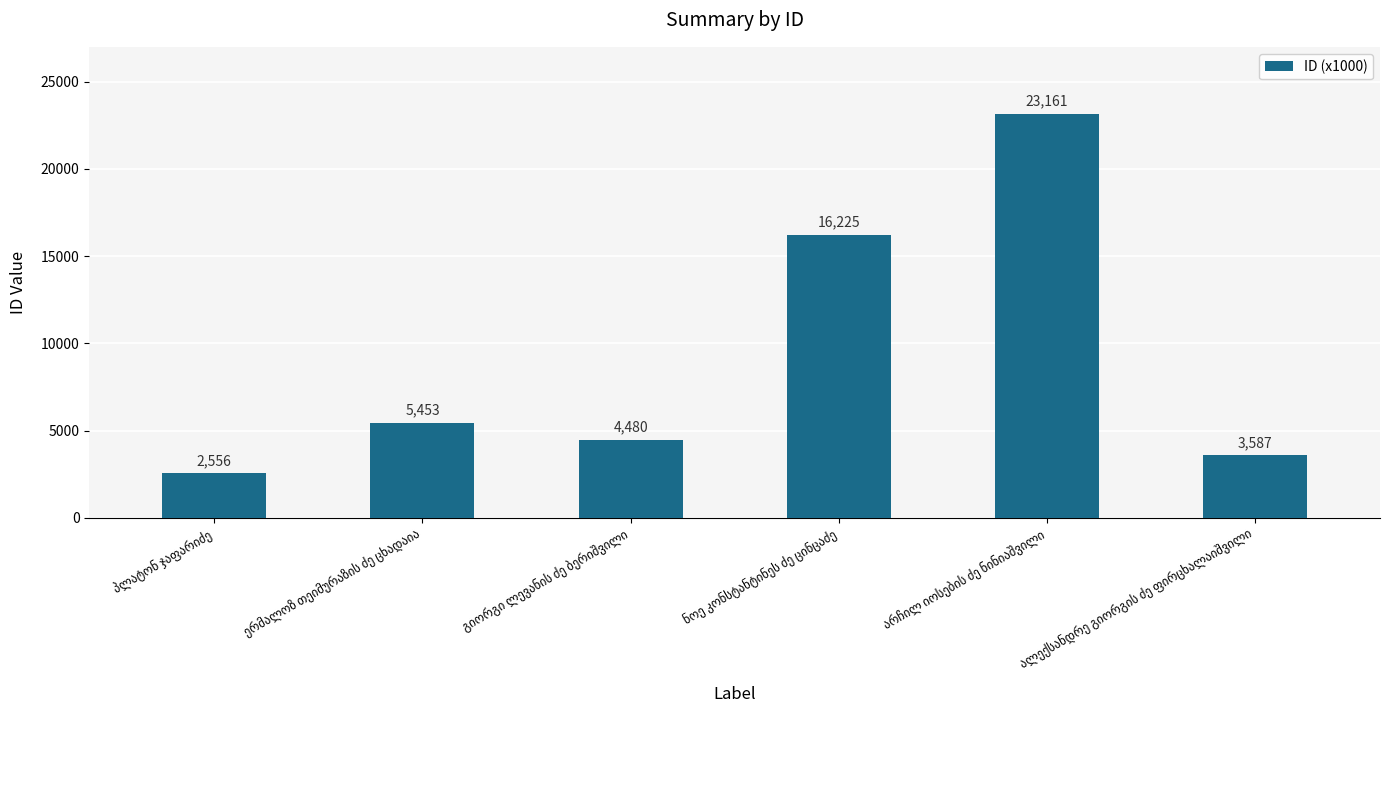

What is the maximum value shown in the chart?

23161